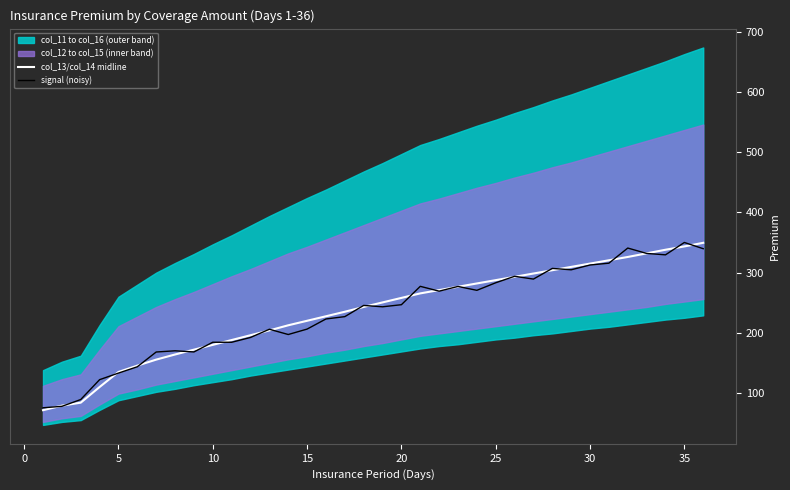

Is it true that col_13/col_14 midline equals 377.1 at 25?

False